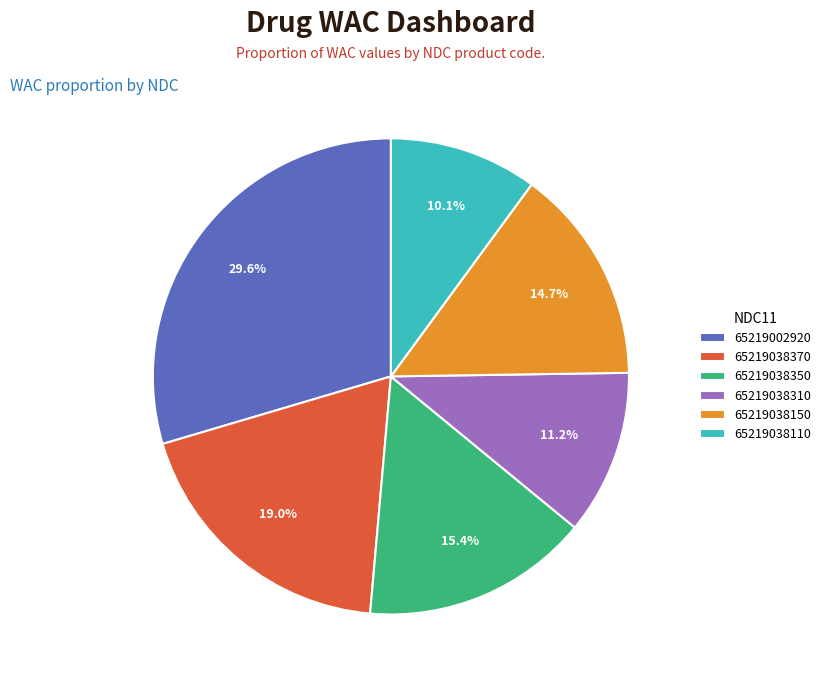

How much of the chart is everything except 65219038350?

84.6%